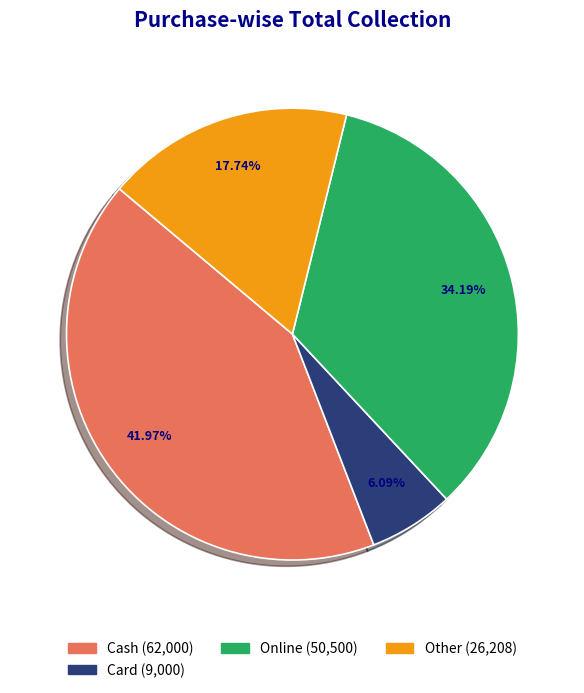

Is there any slice that represents more than half of the pie?

No